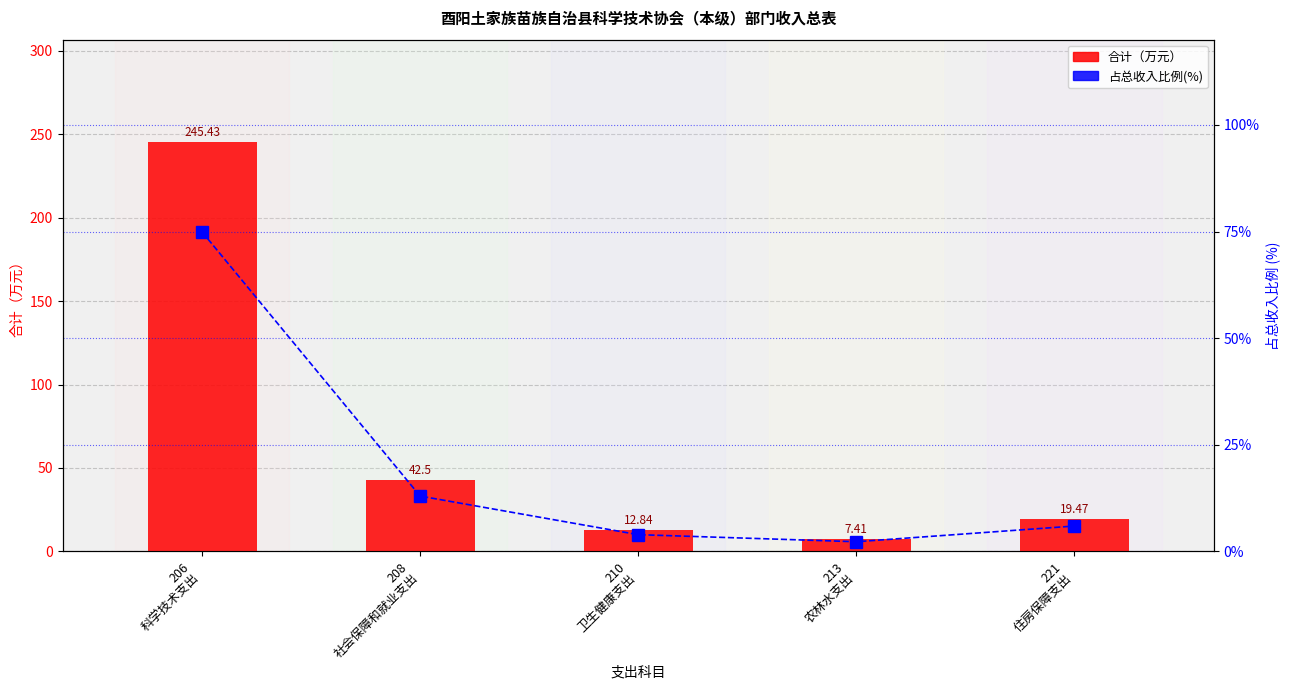

What is the value of the 合计 bar at the 1st from the left?

245.4